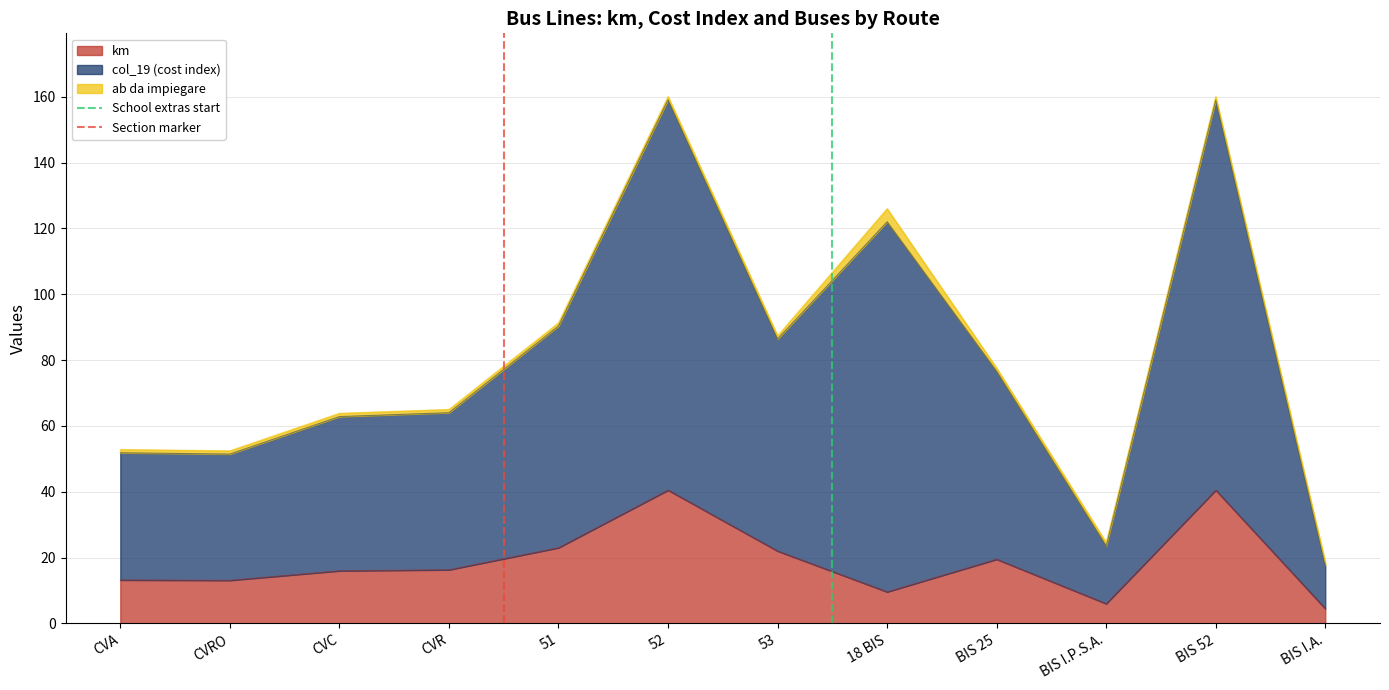

True or false: km has a value of 19.5 at BIS 25.

True